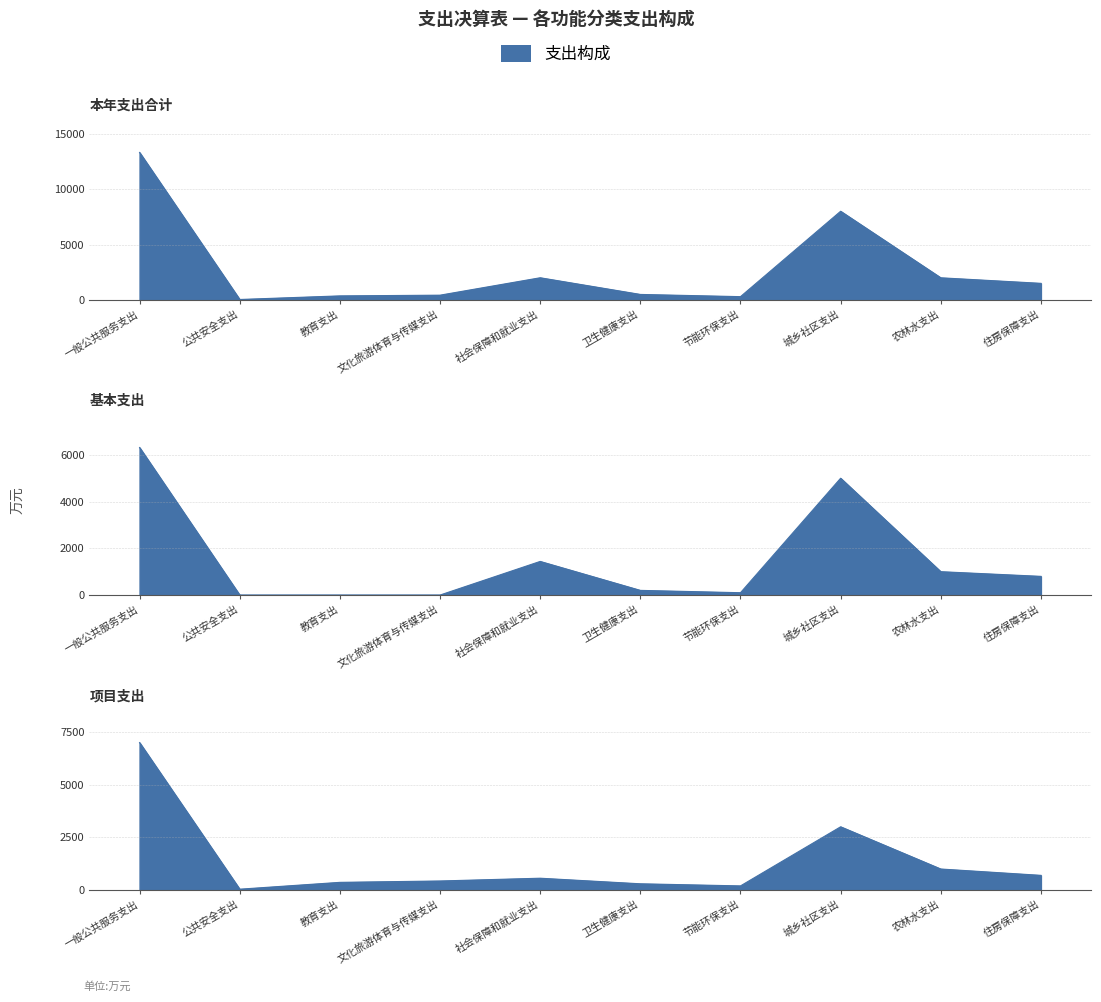

True or false: 本年支出合计 and 基本支出 cross at least once.

False